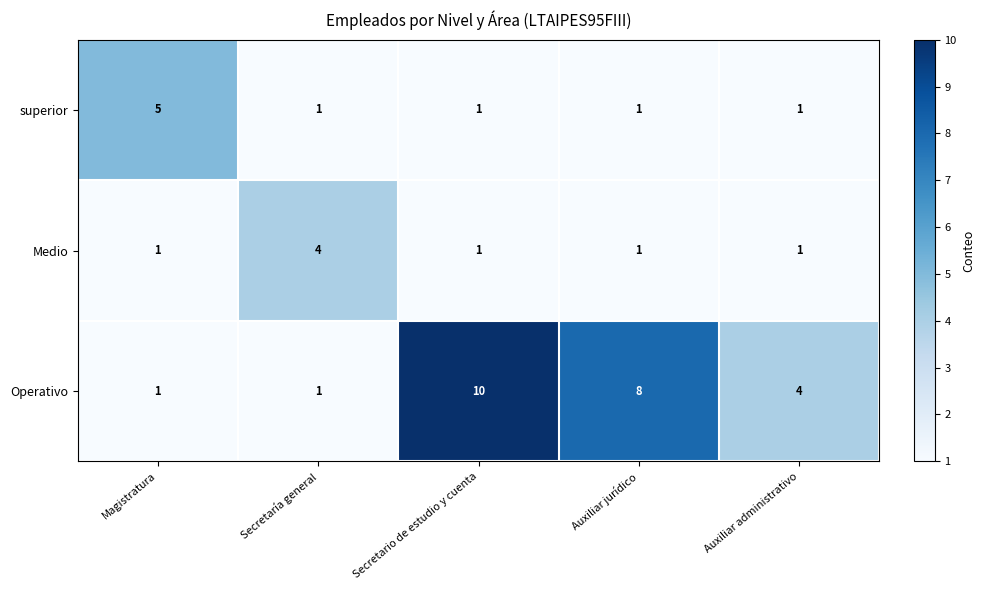

Is it true that Medio equals 2 at Secretario de estudio y cuenta?

False